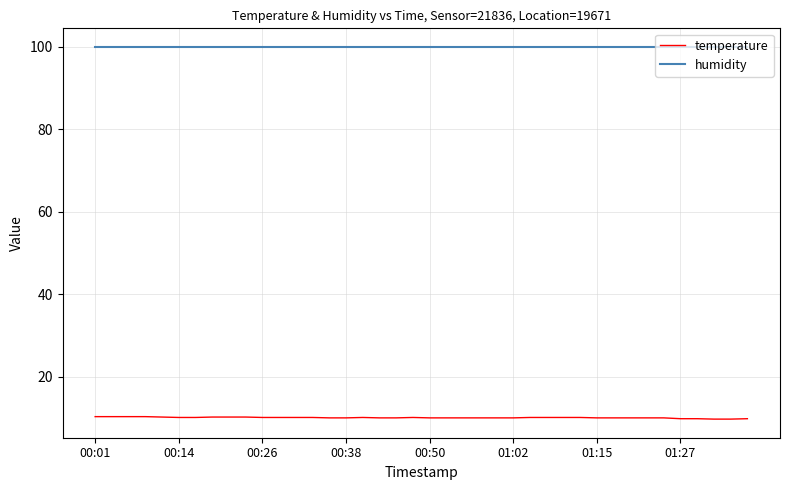

Which series has the largest total across all categories?

humidity